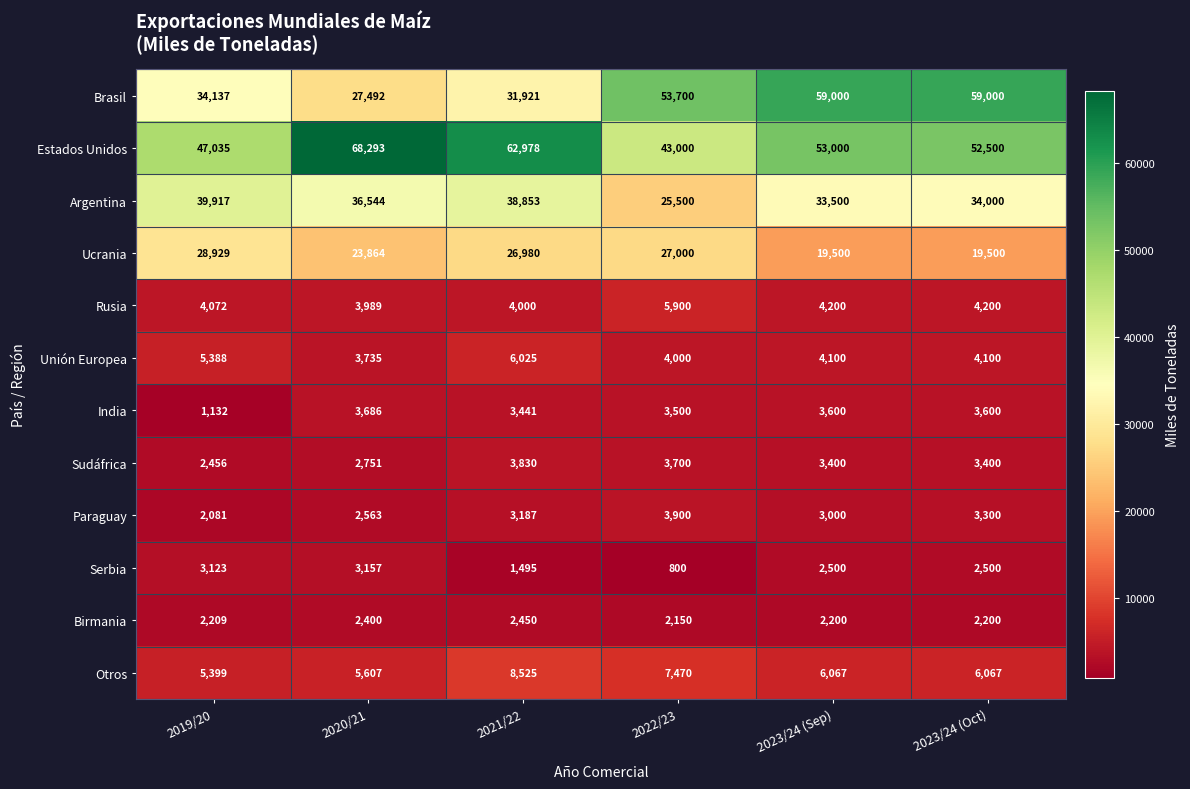

Is it true that Serbia equals 325 at 2021/22?

False